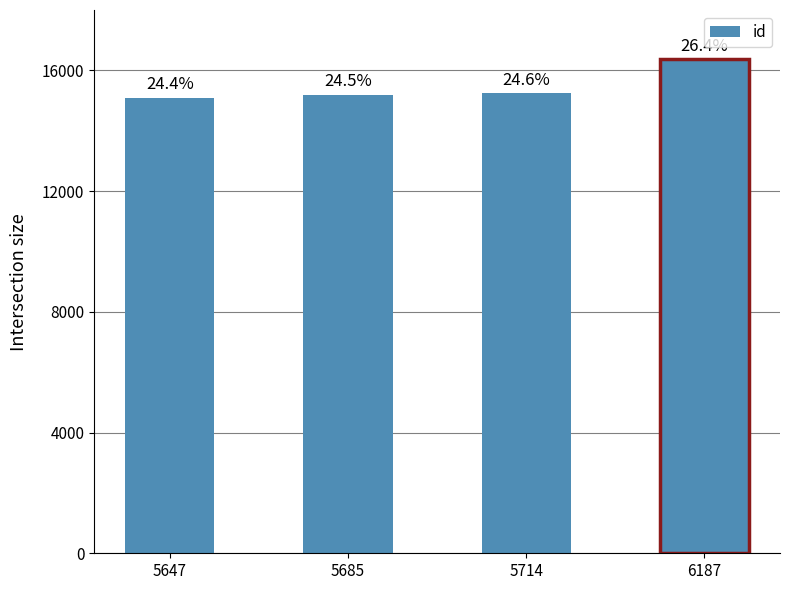

Are the bars horizontal?

No